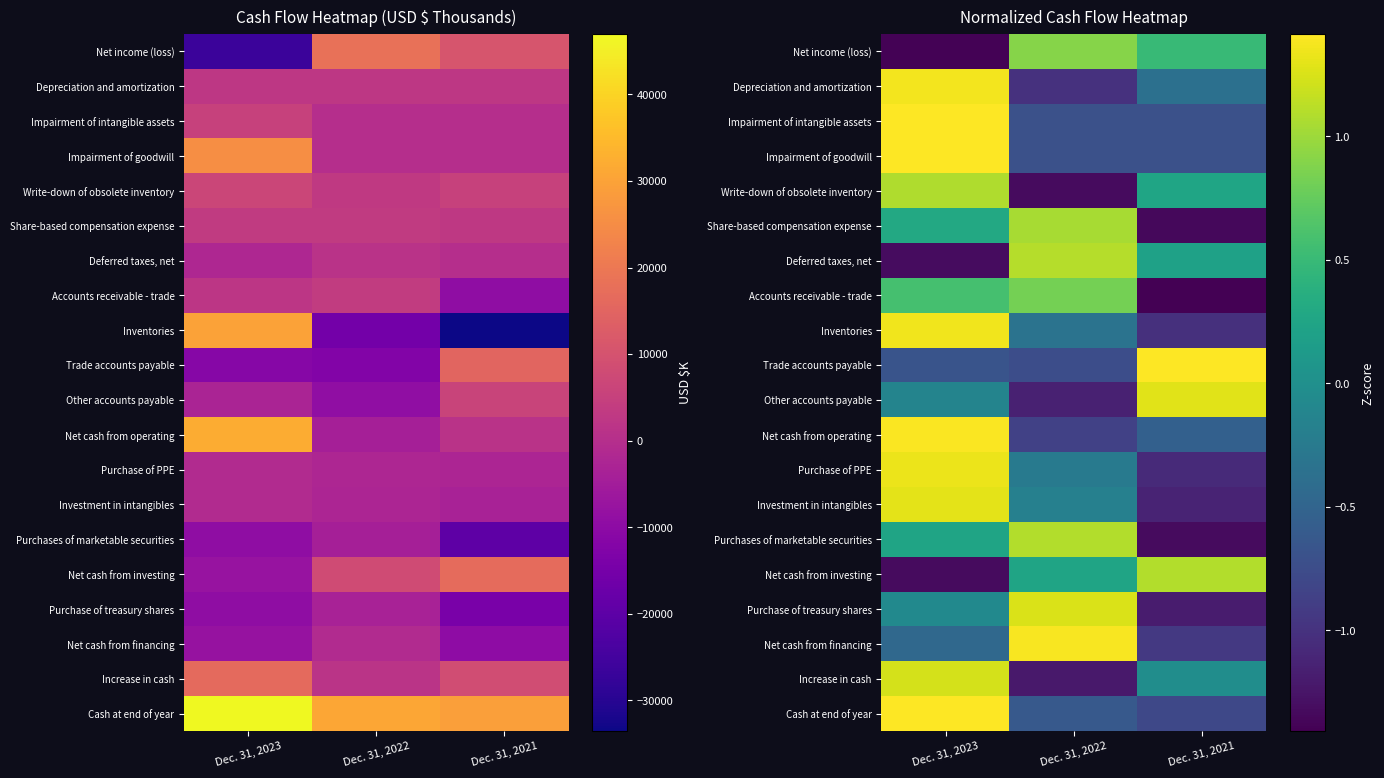

What is the highest value of the Write-down of obsolete inventory series?

1.1